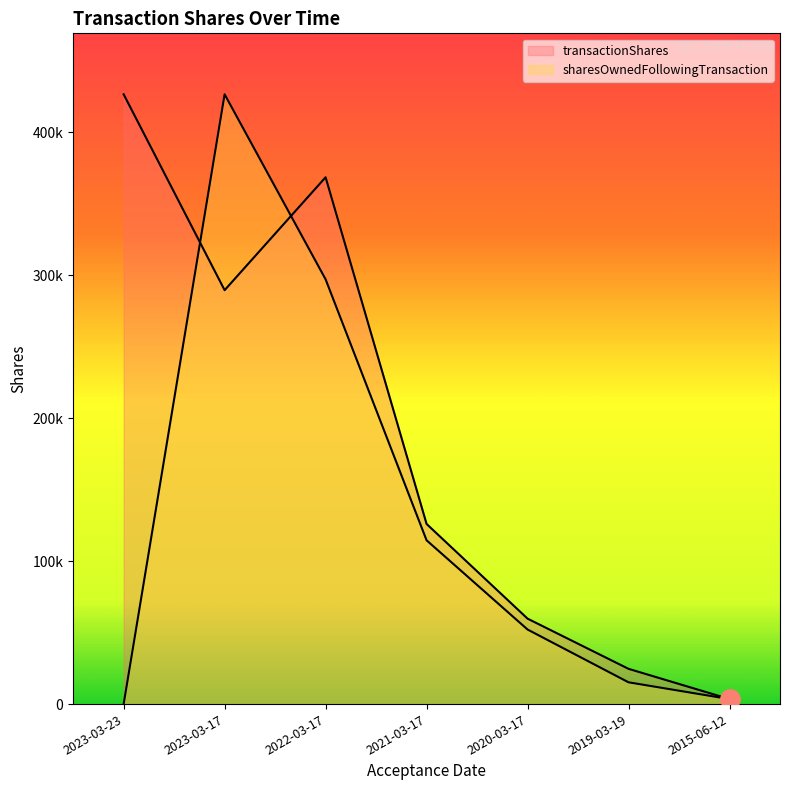

At which category is the sum across all series the highest?

2023-03-17